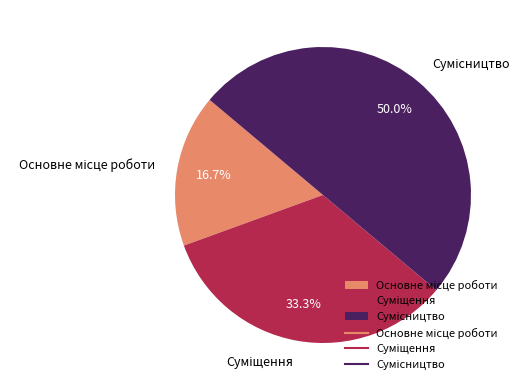

Count the number of slices in the pie.

3